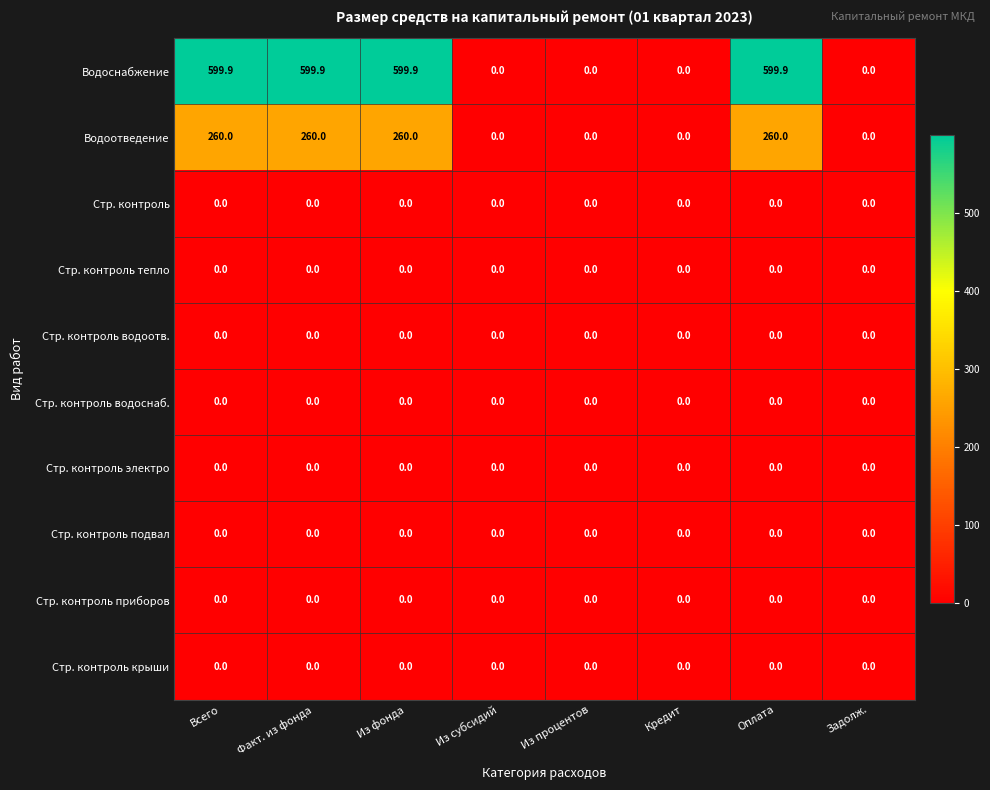

How many data points does each series have?

8